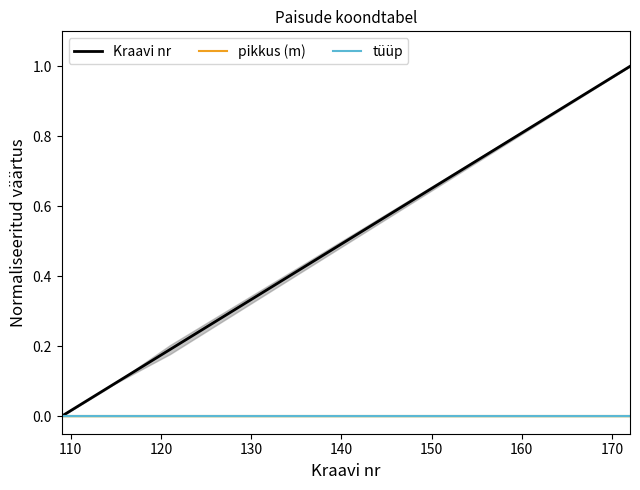

Is the value of tüüp at 110 greater than the value of Kraavi nr at 10?

No